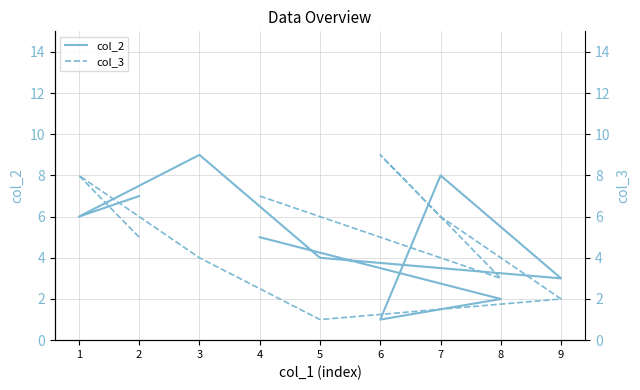

What is the total value across all series at 5?

5